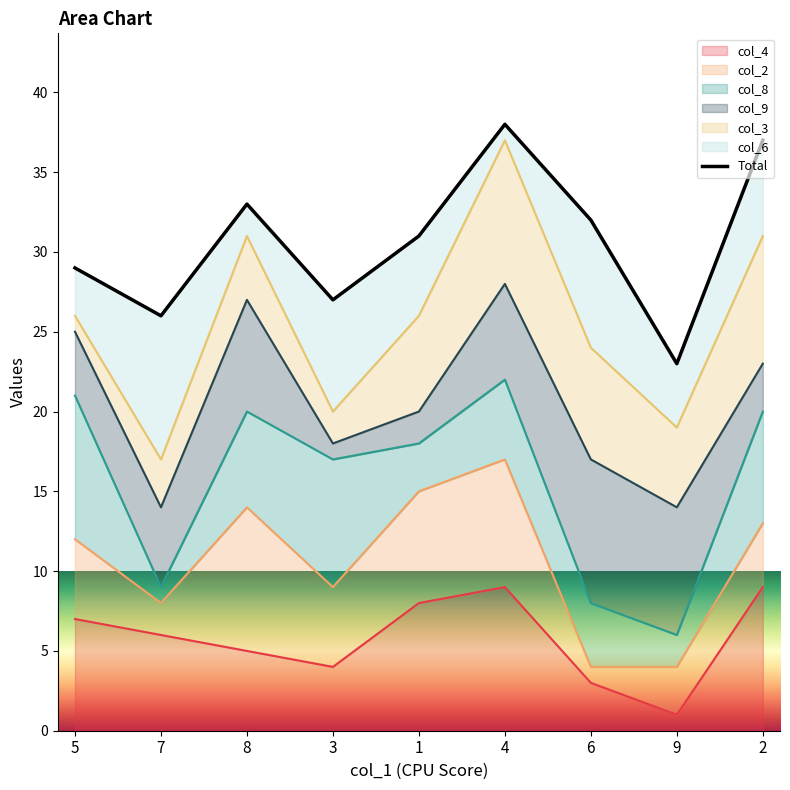

Reading right to left, transcribe all the data shown in this chart.

37	23	32	38	31	27	33	26	29